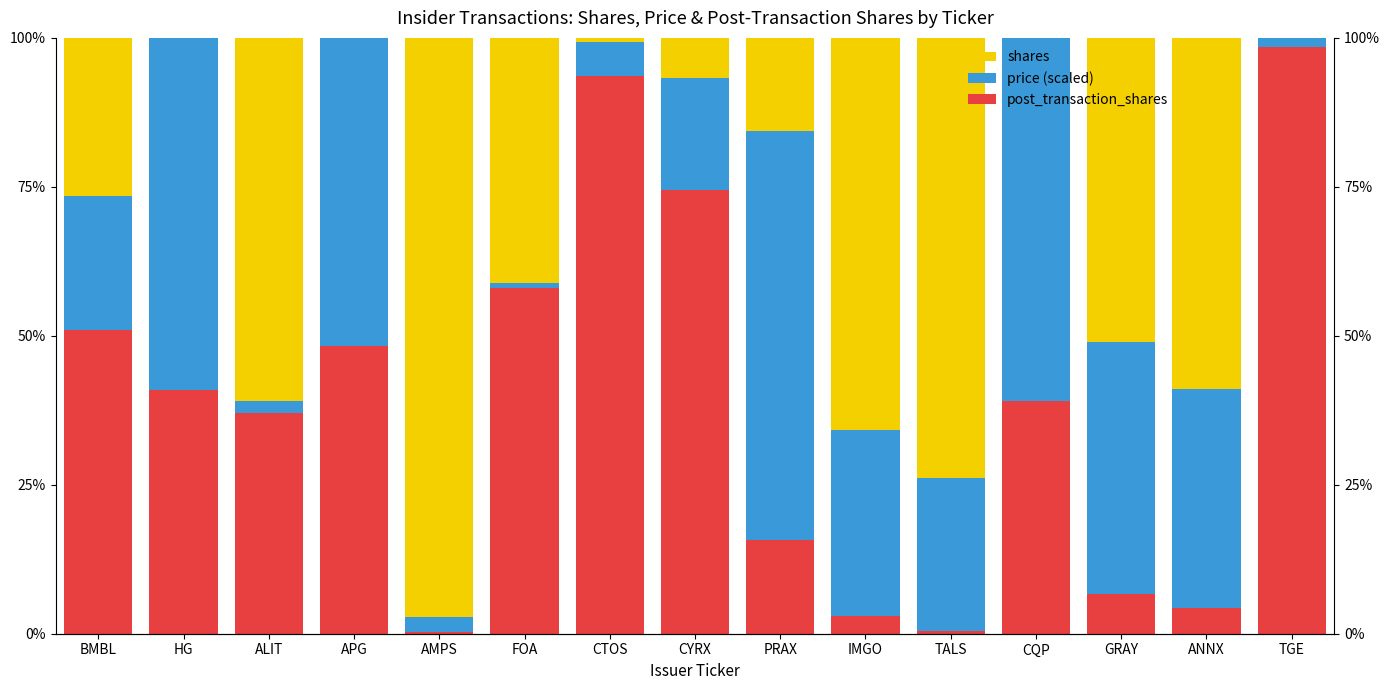

The price (scaled) series shows 7.9 at CTOS. True or false?

False